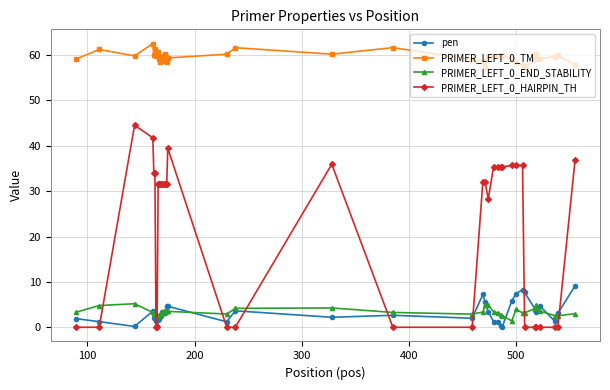

True or false: pen has more than 0 points higher than both neighbors.

True